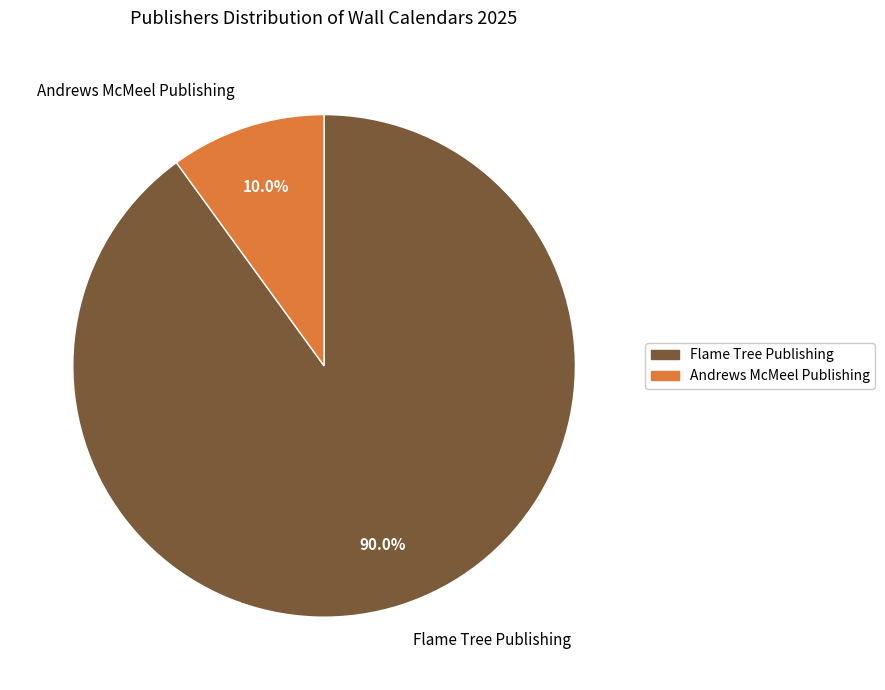

How many segments does this pie chart have?

2